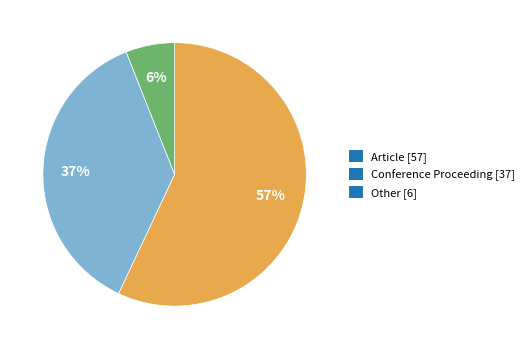

To the nearest percent, what percentage of the pie is Article?

57%